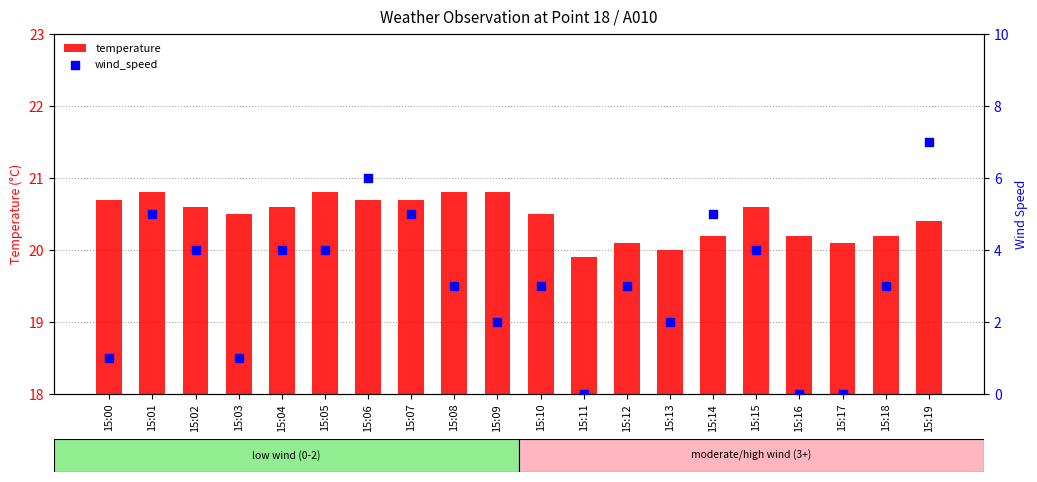

Which series reaches the maximum Y coordinate?

temperature